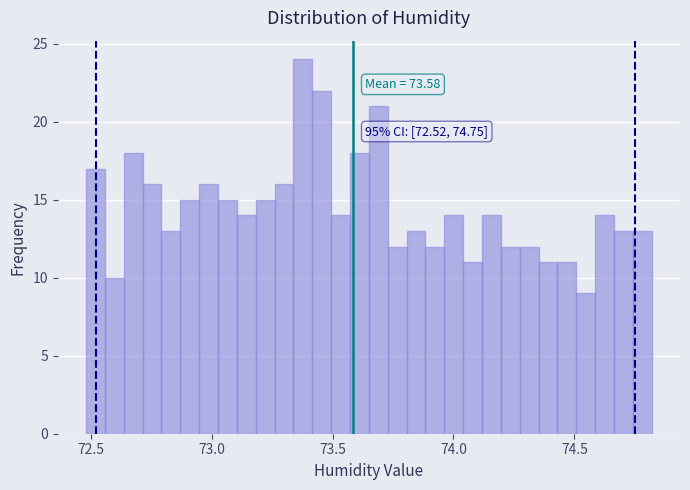

Read against the x-axis, roughly where is the centre of the tallest bar?

73.40